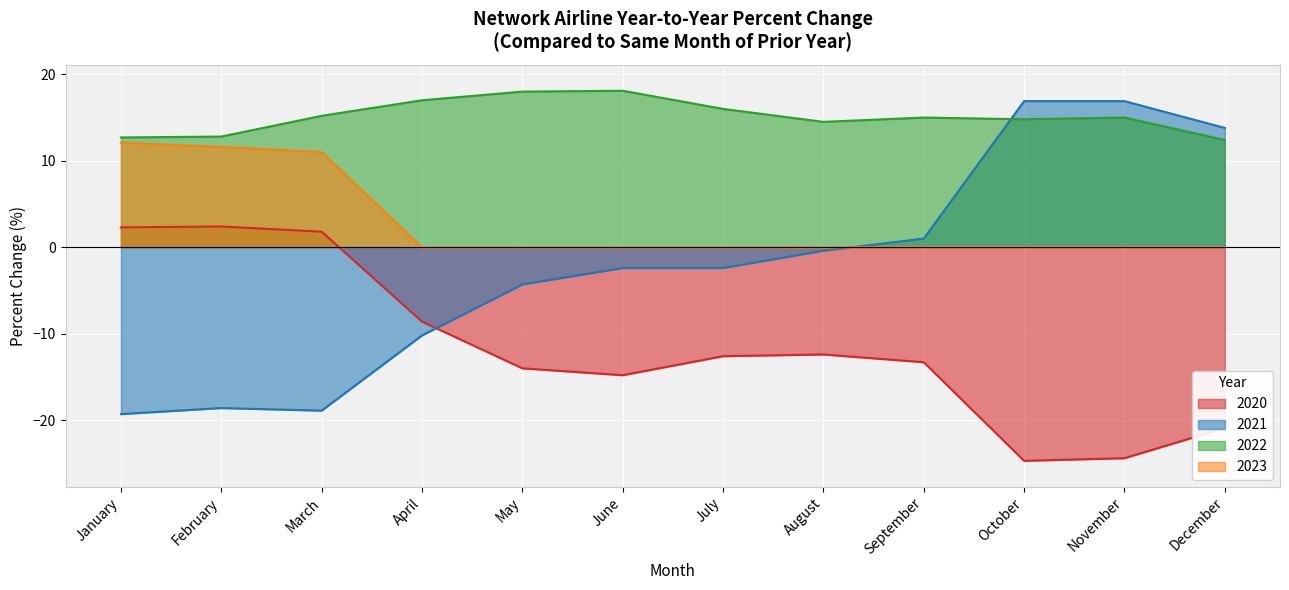

How many categories are shown in the chart?

12